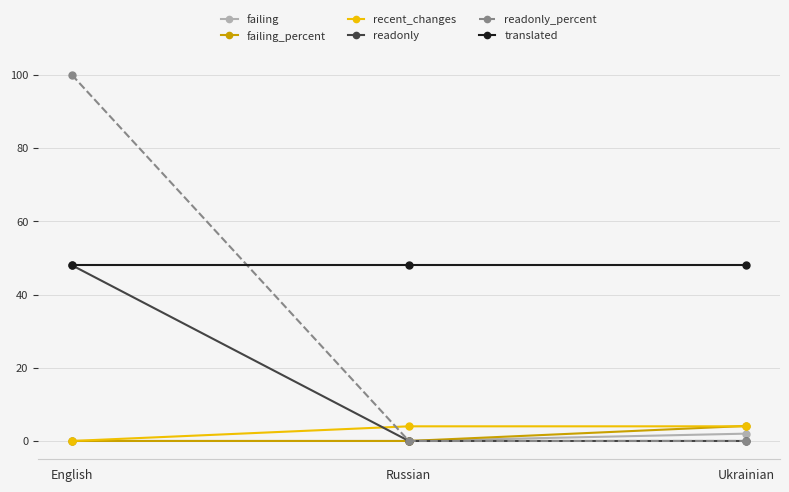

Which series has the largest range (max minus min)?

readonly_percent